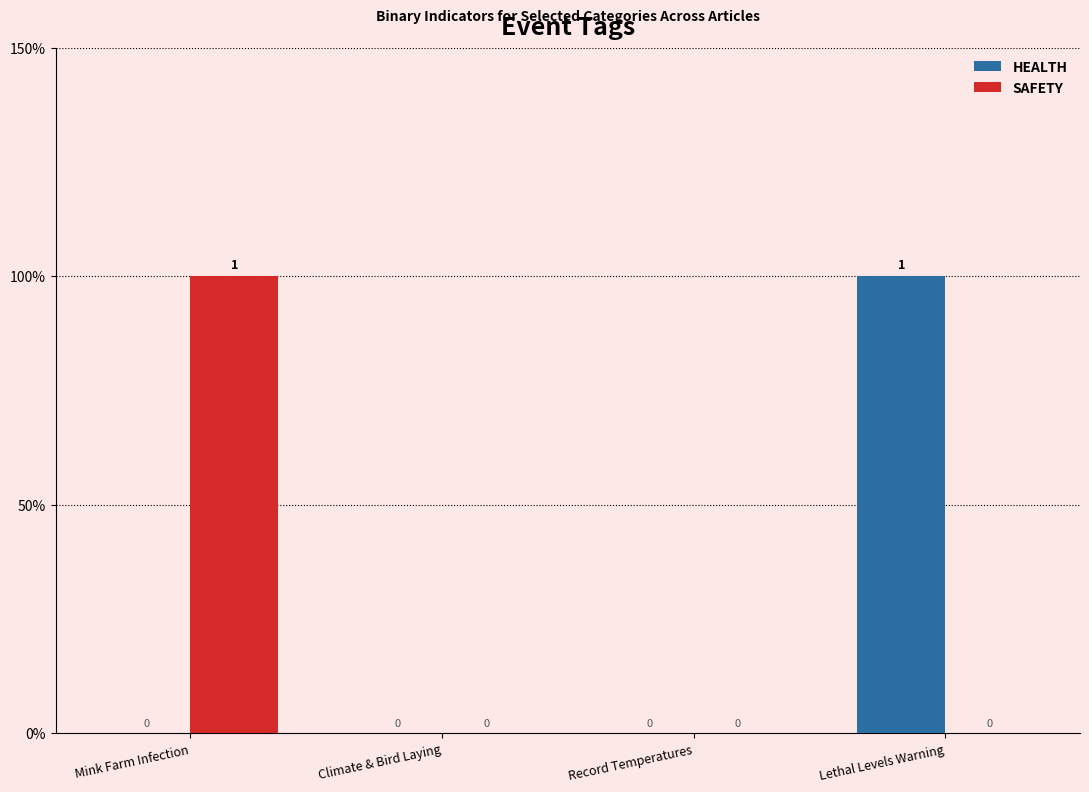

The value of HEALTH at Mink Farm Infection is 0. True or false?

False